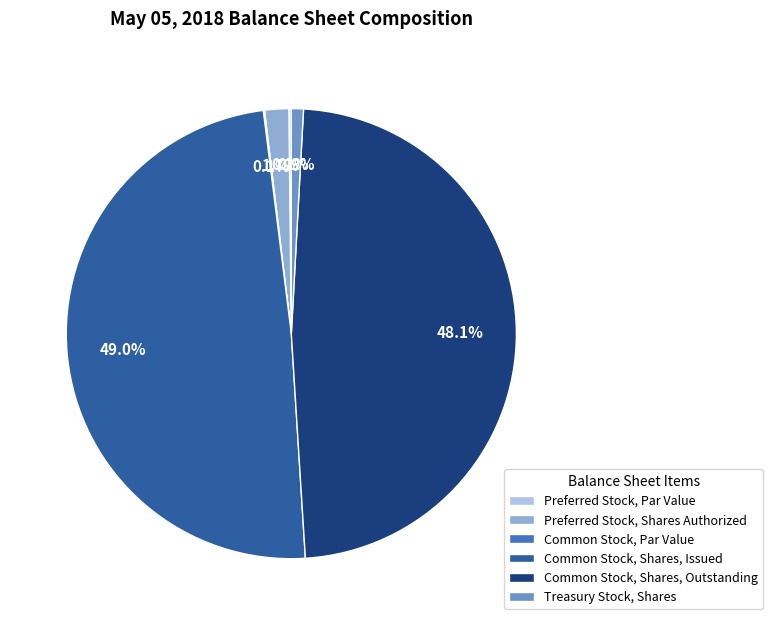

Combined, what portion of the pie is Common Stock, Shares, Outstanding and Treasury Stock, Shares?

49.0%